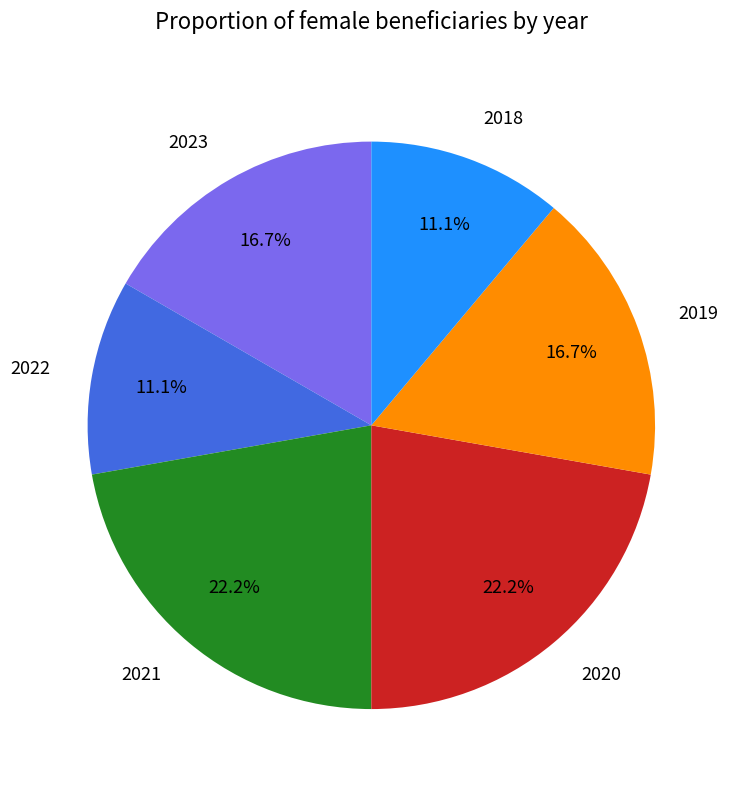

Is the sum of 2022 and 2020 greater than half?

No